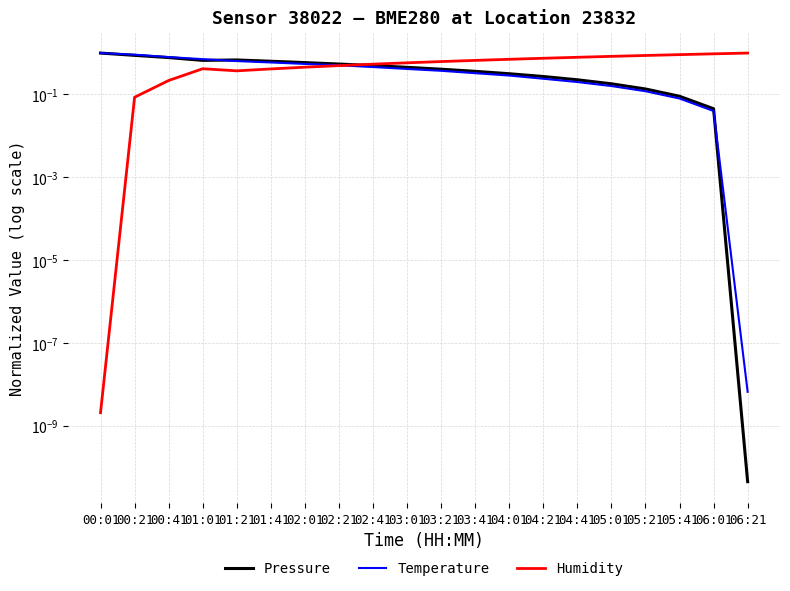

Is this an area chart (filled region under the line)?

No